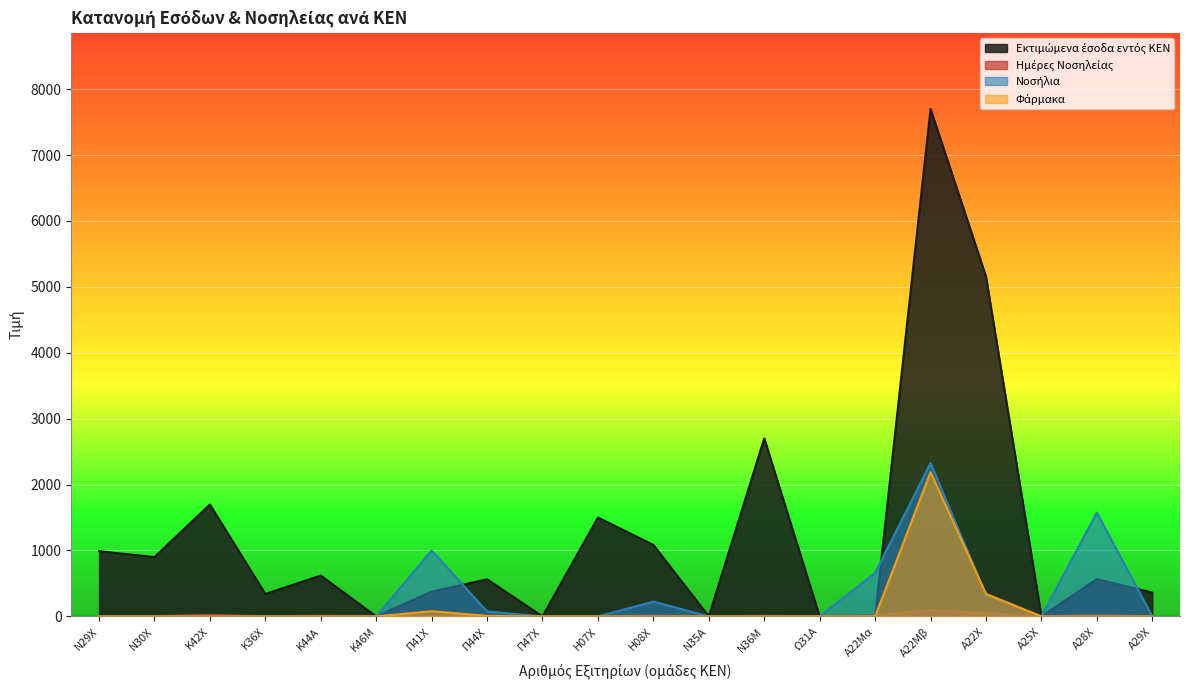

At Ν35Α, list the series in order from smallest to largest.

Εκτιμώμενα έσοδα εντός ΚΕΝ, Νοσήλια, Φάρμακα, Ημέρες Νοσηλείας